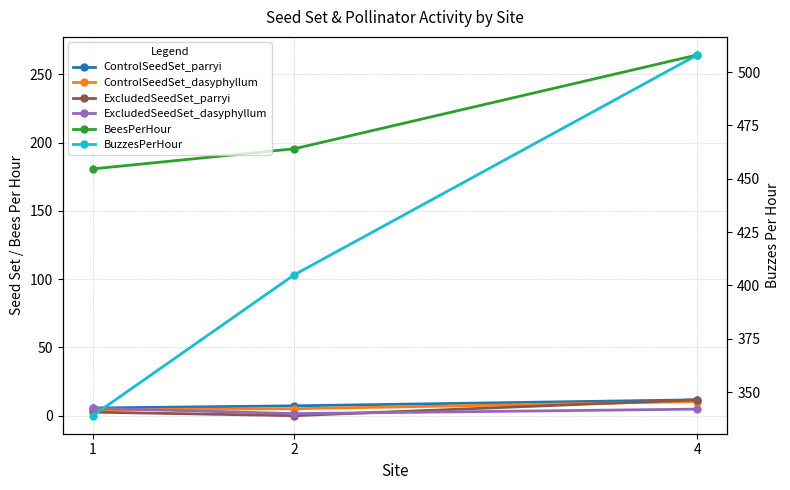

Does the chart display data point markers on the line(s)?

Yes